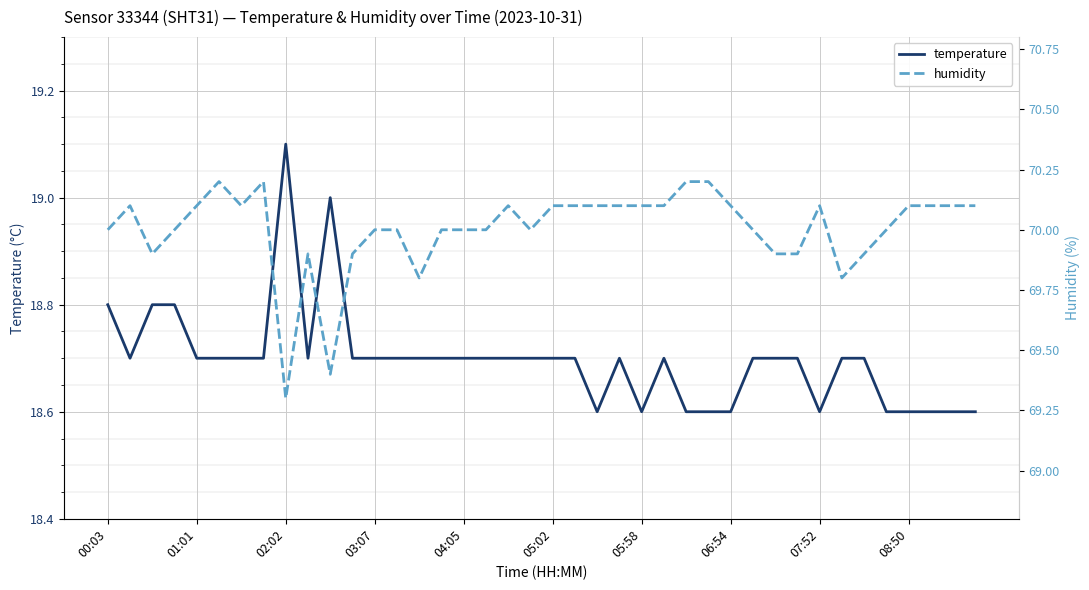

What is the lowest value of the temperature series?

18.6